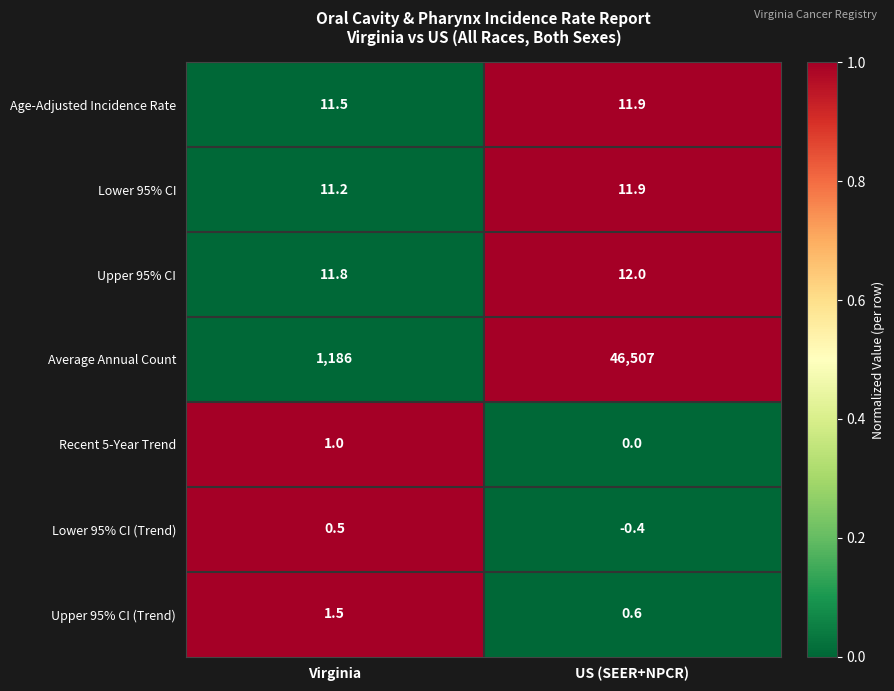

Rank the series at Virginia from lowest to highest value.

Lower 95% CI (Trend), Recent 5-Year Trend, Upper 95% CI (Trend), Lower 95% CI, Age-Adjusted Incidence Rate, Upper 95% CI, Average Annual Count